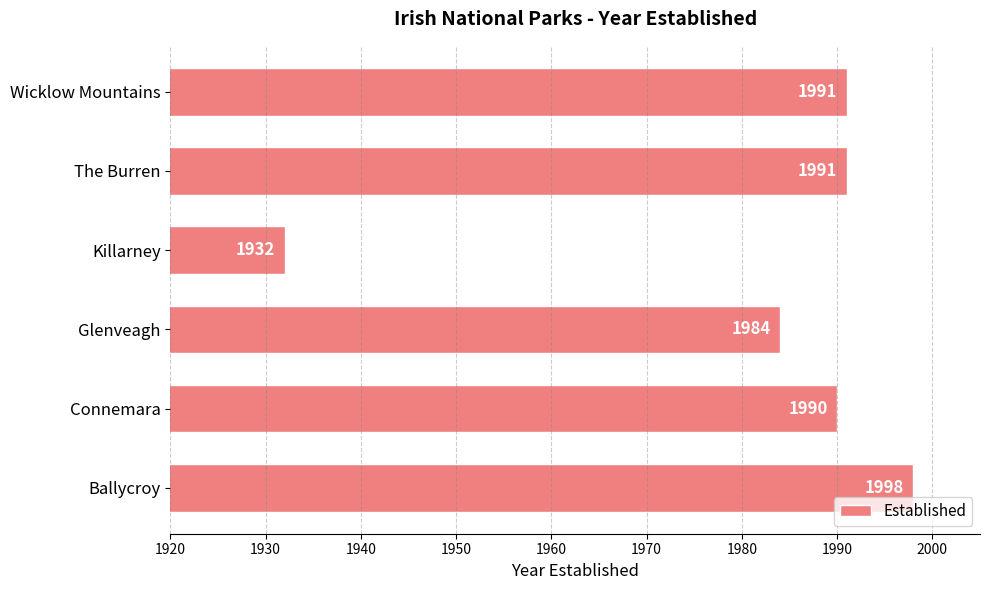

Approximately how many times larger is the value at Ballycroy compared to Killarney?

1.0